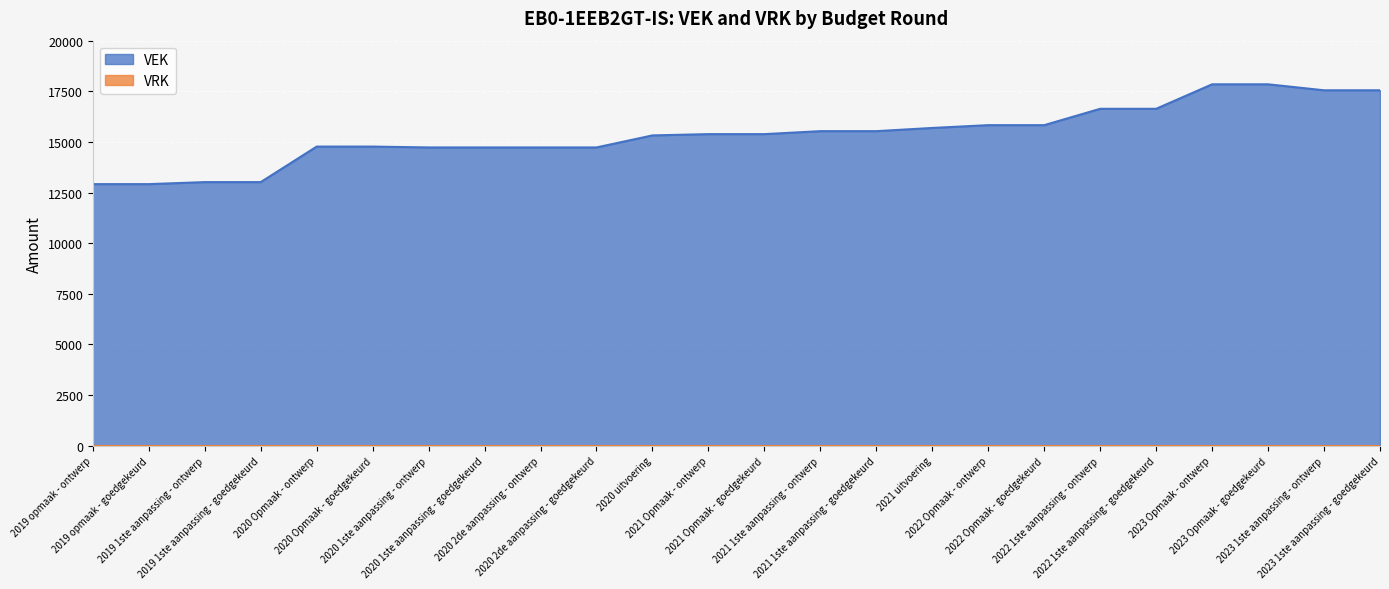

Reading right to left, list all the values displayed in this chart.

17550	17550	17845	17845	16636	16636	15828	15828	15690	15532	15532	15385	15385	15322	14728	14728	14728	14728	14770	14770	13016	13016	12916	12916